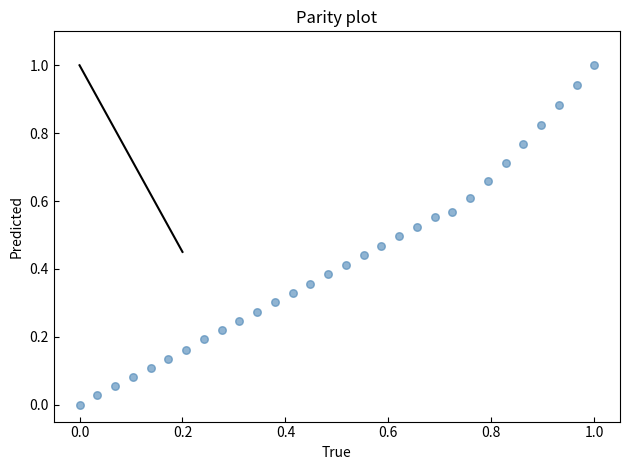

What is the range of Y values (max minus min)?

1.0